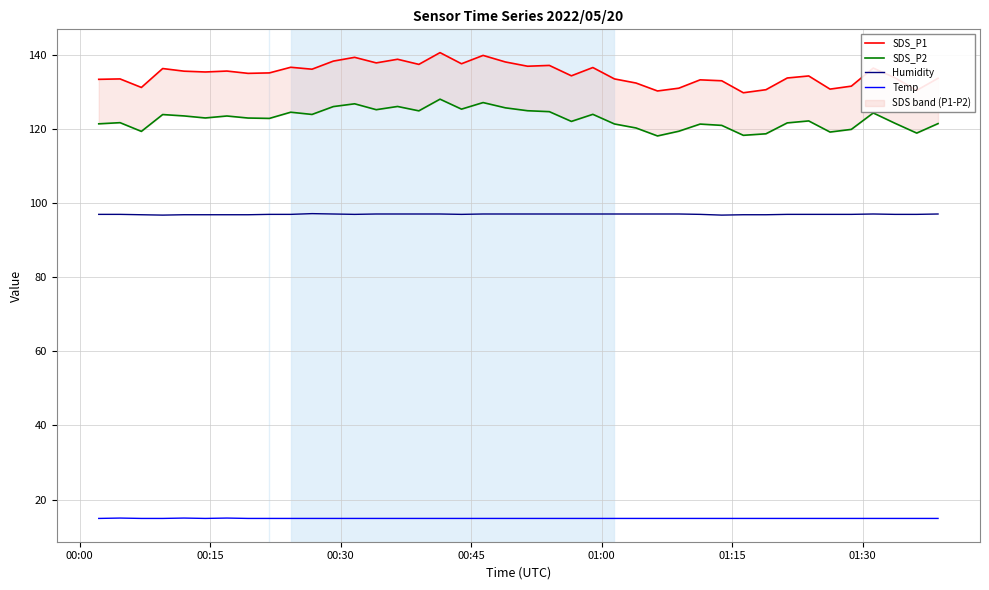

True or false: Humidity and Temp intersect in this chart.

False